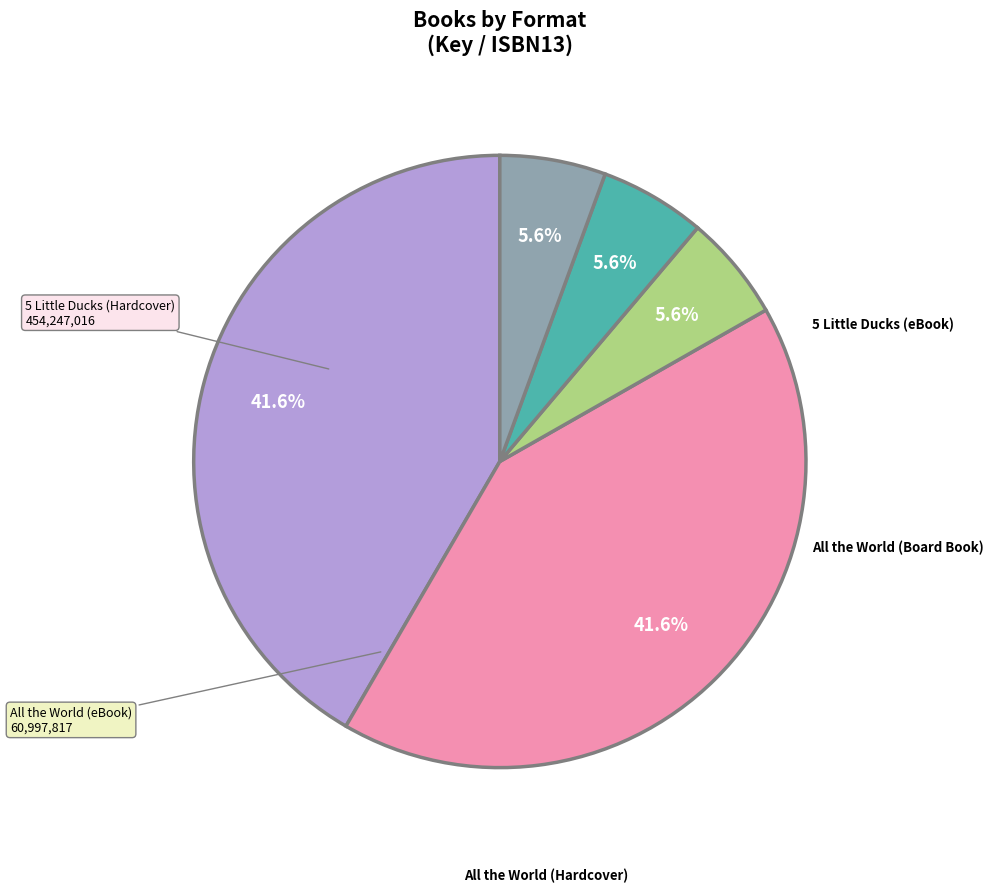

How many segments does this pie chart have?

5